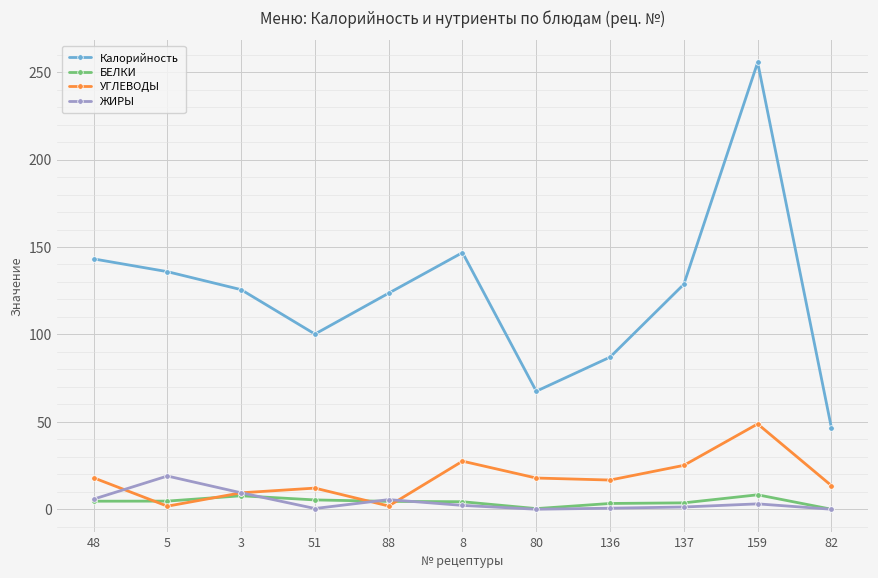

What is the spread (max minus min) of values at 82?

46.5